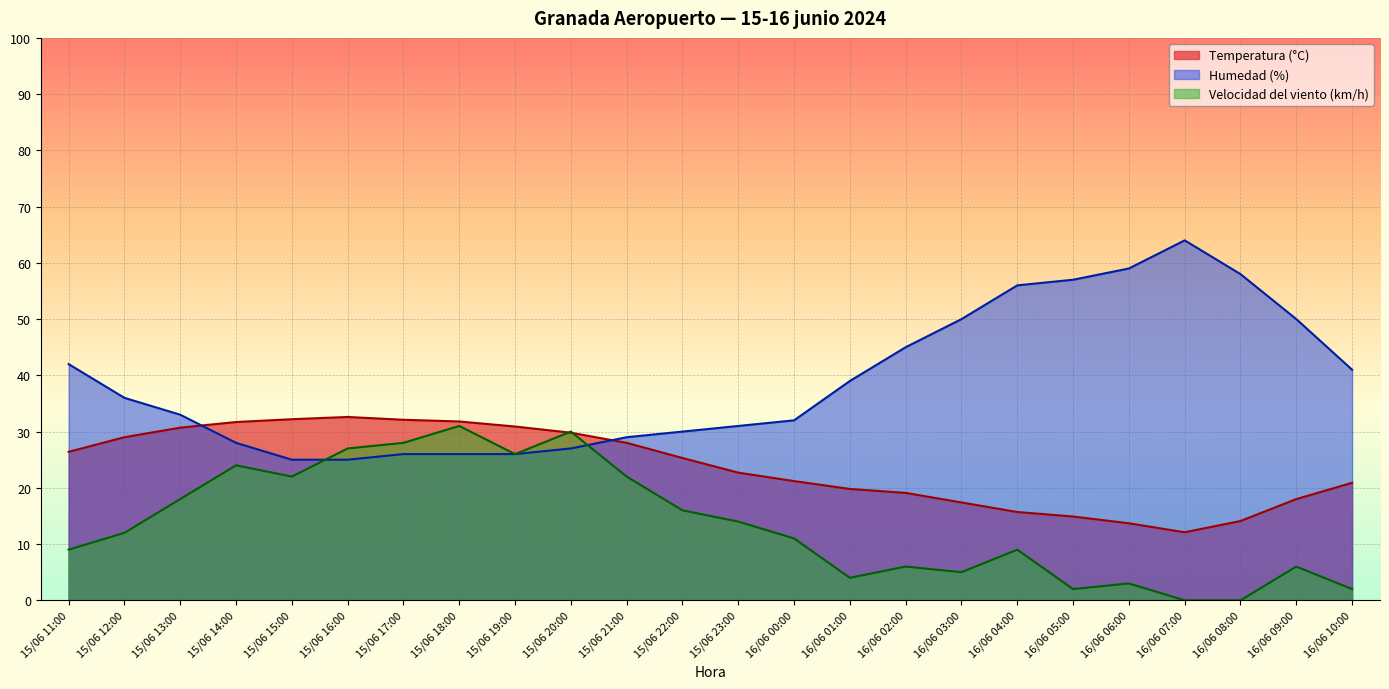

Where do Humedad (%) and Temperatura (°C) first cross each other?

15/06 13:00 and 15/06 14:00